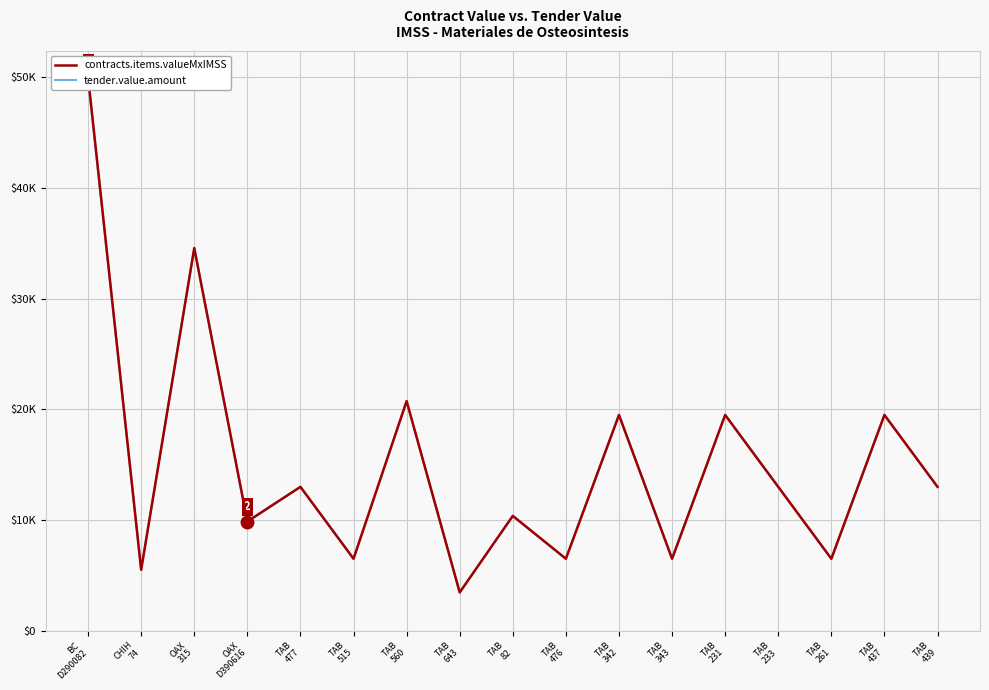

Reading left to right, transcribe all the data shown in this chart.

contracts.items.valueMxIMSS: 50033.2	5500.0	34565.0	9860.0	12992.0	6496.0	20739.0	3456.5	10369.5	6496.0	19488.0	6496.0	19488.0	12992.0	6496.0	19488.0	12992.0
tender.value.amount: 49850.1	5500.0	34565.0	9860.0	12992.0	6496.0	20739.0	3456.5	10369.5	6496.0	19488.0	6496.0	19488.0	12992.0	6496.0	19488.0	12992.0